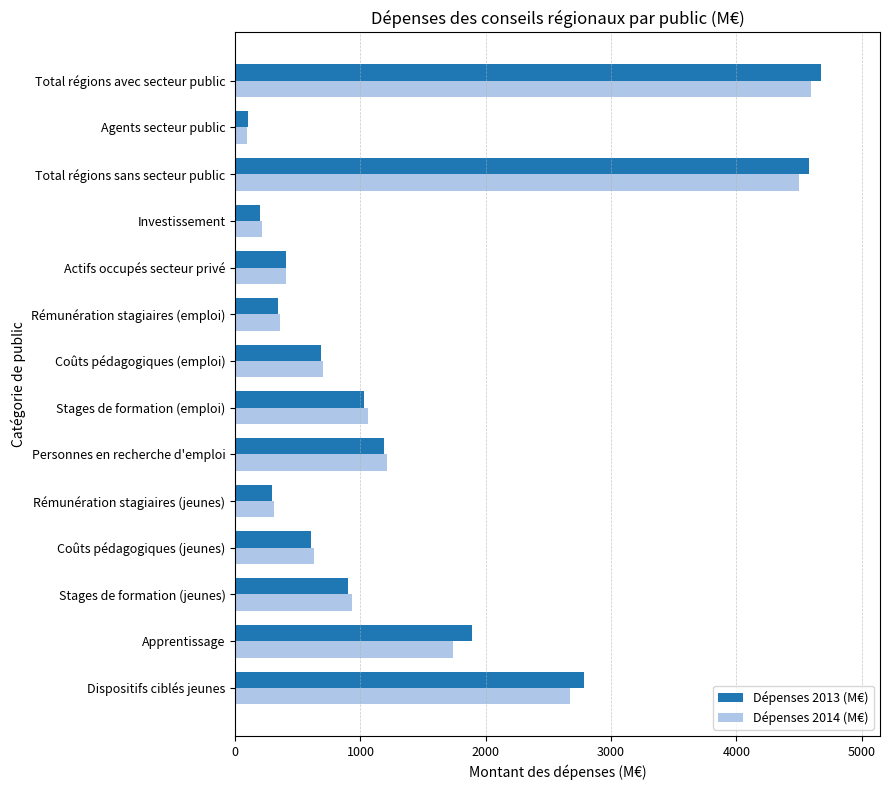

What is the maximum value shown in the chart?

4677.8